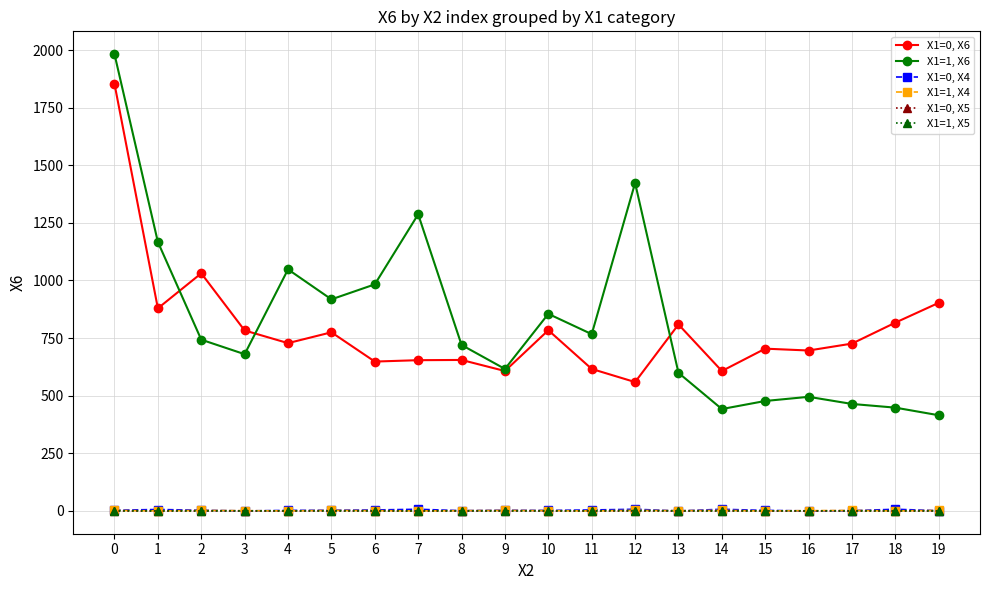

True or false: X1=0, X6 and X1=0, X5 intersect in this chart.

False